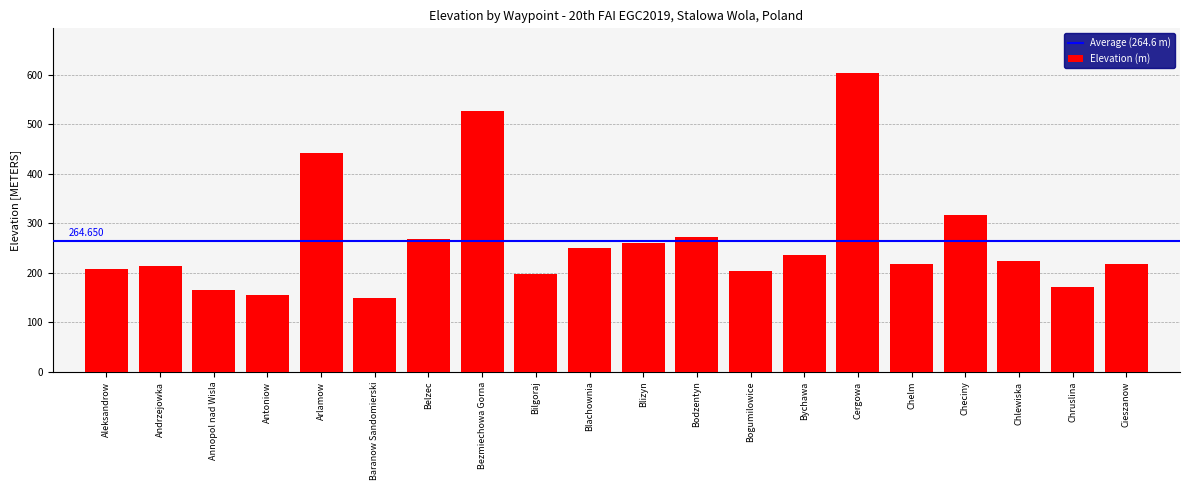

Which has a higher value, Arlamow or Cieszanow?

Arlamow